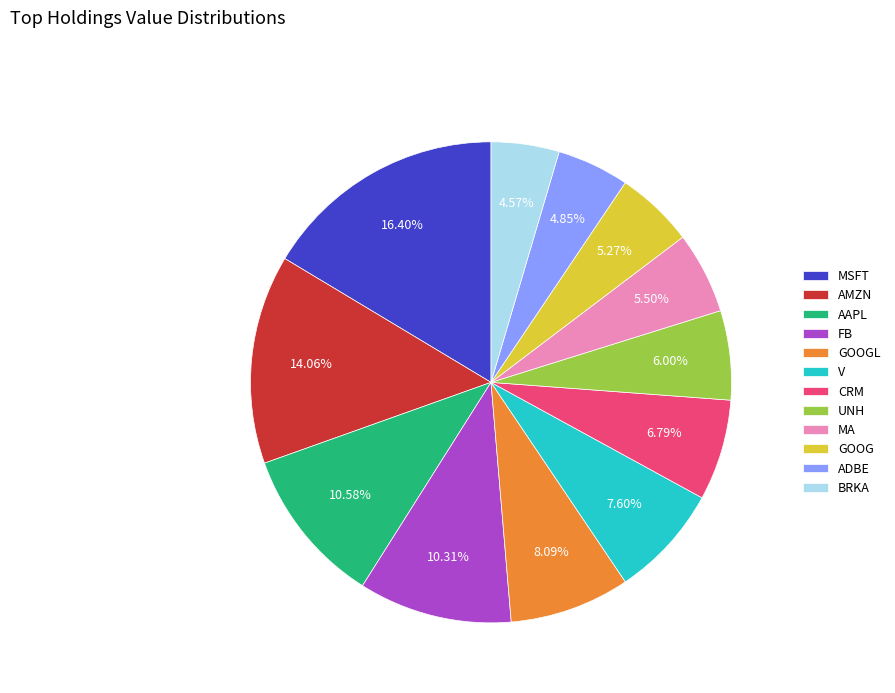

How many segments does this pie chart have?

12